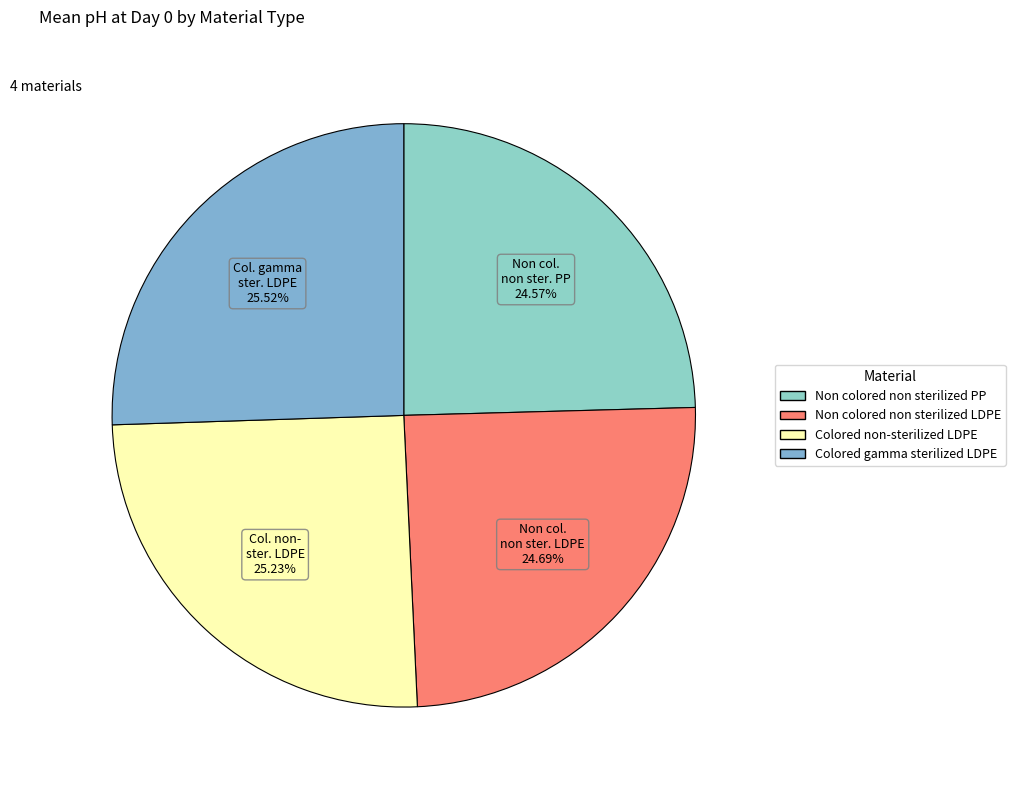

Is there a majority slice in this chart?

No